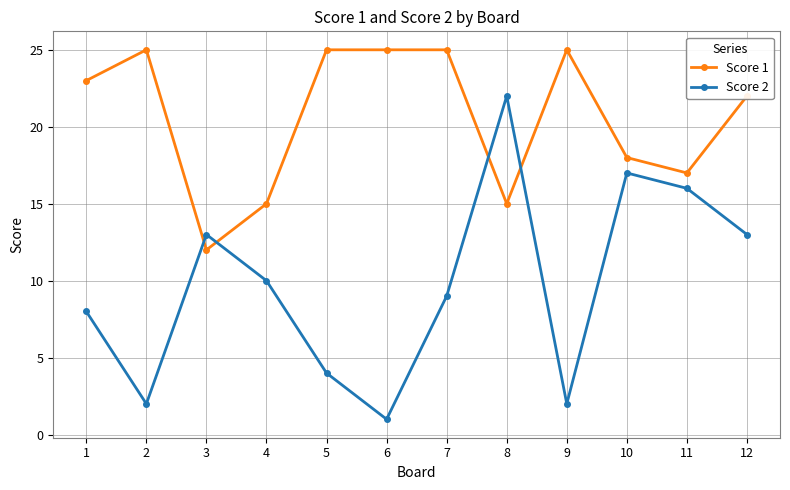

Reading left to right, list all the values displayed in this chart.

Score 1: 23	25	12	15	25	25	25	15	25	18	17	22
Score 2: 8	2	13	10	4	1	9	22	2	17	16	13